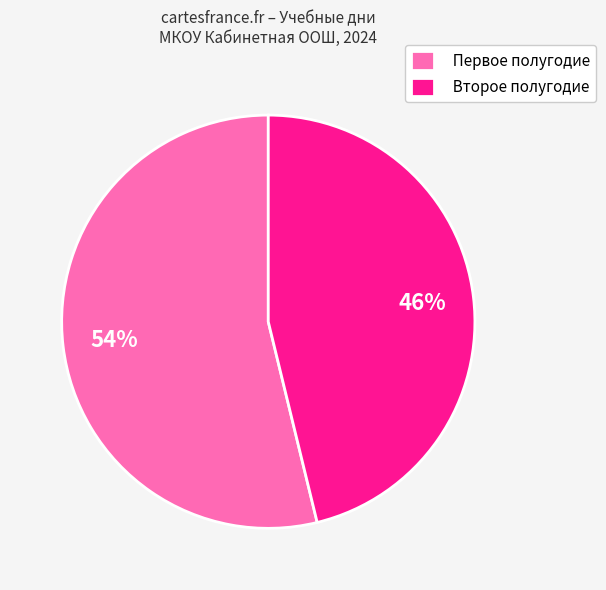

To the nearest percent, what is the combined percentage of Первое полугодие and Второе полугодие?

100%